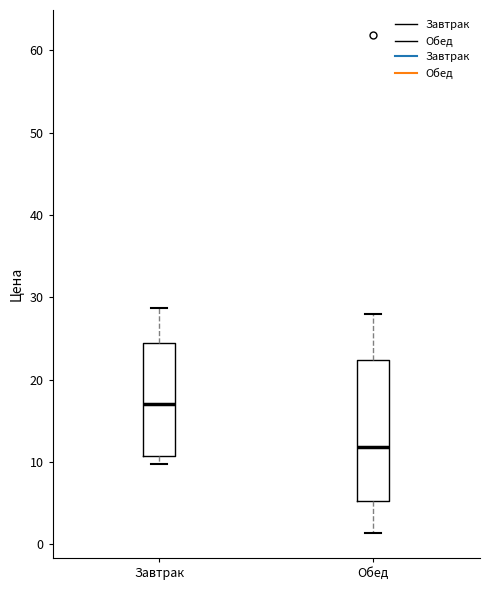

Which box's median line is the highest?

Завтрак